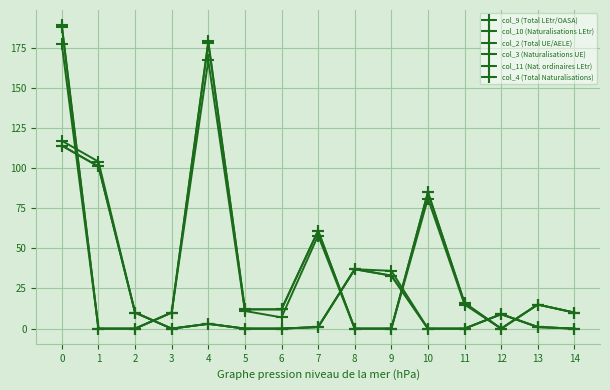

The col_10 (Naturalisations LEtr) series shows 50 at 4. True or false?

False